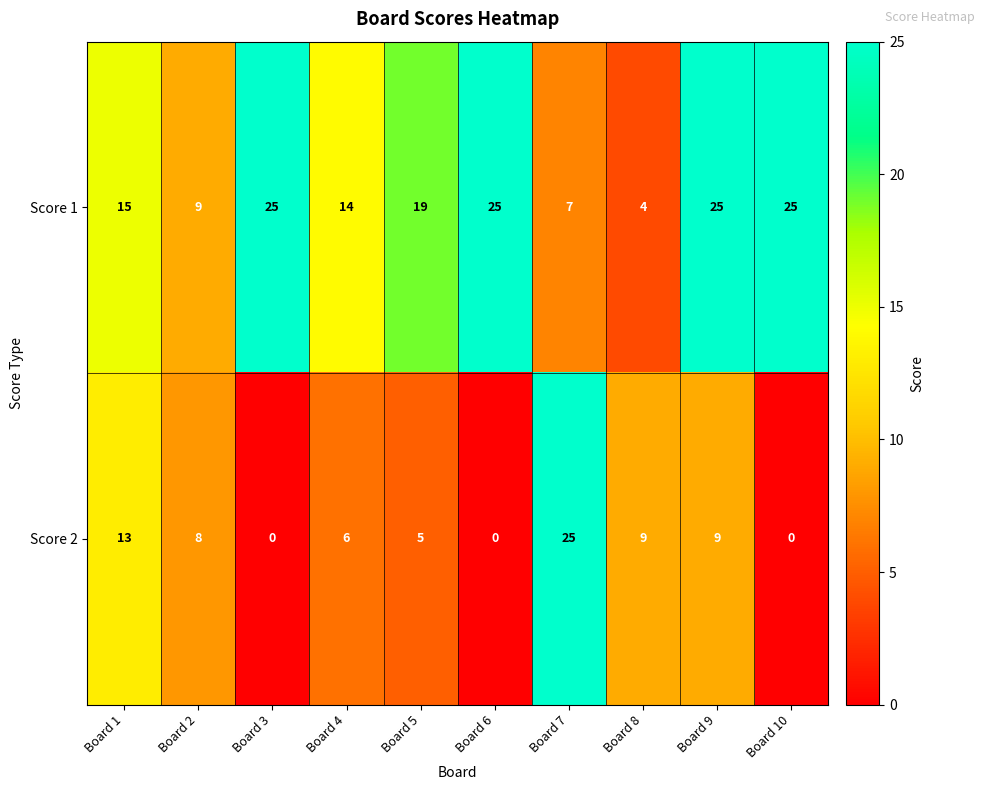

At which category is the sum across all series the highest?

Board 9